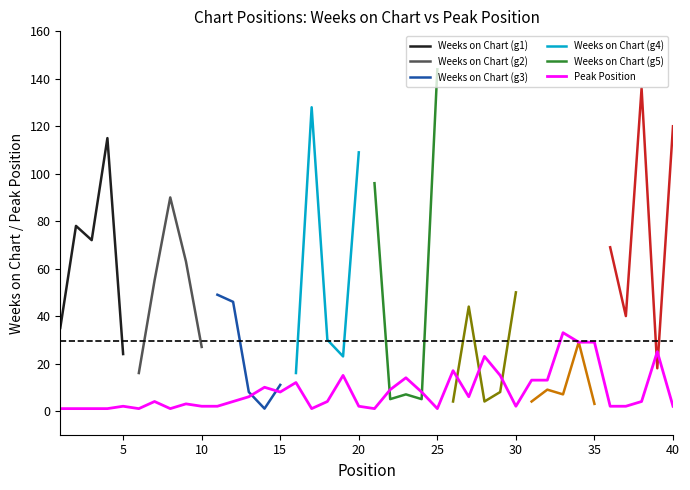

Which category has the lowest value across all series?

1